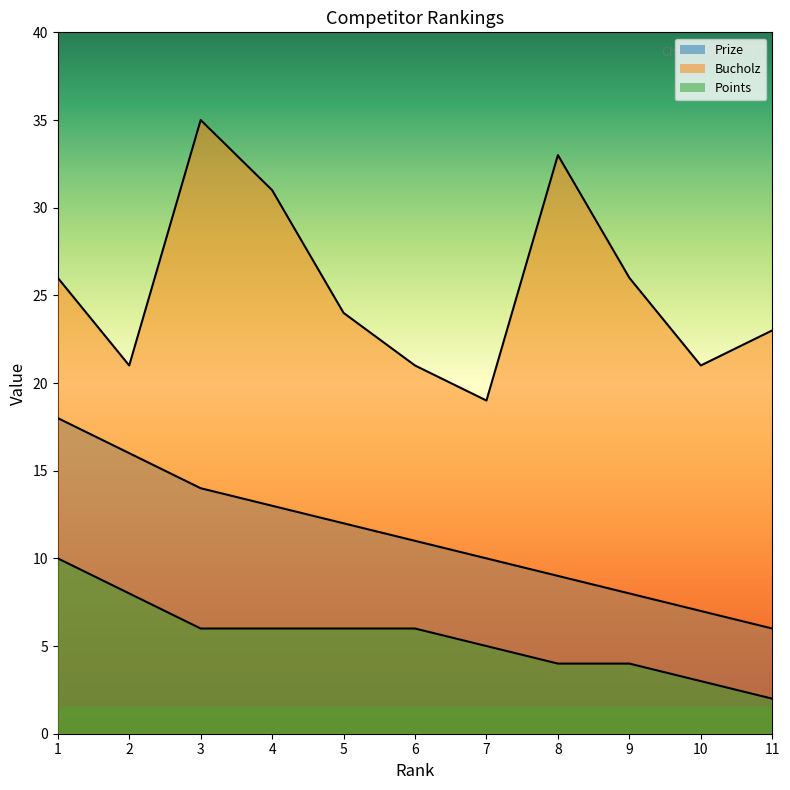

Reading right to left, list all the values displayed in this chart.

Prize: 11=6	10=7	9=8	8=9	7=10	6=11	5=12	4=13	3=14	2=16	1=18
Bucholz: 11=23	10=21	9=26	8=33	7=19	6=21	5=24	4=31	3=35	2=21	1=26
Points: 11=2	10=3	9=4	8=4	7=5	6=6	5=6	4=6	3=6	2=8	1=10